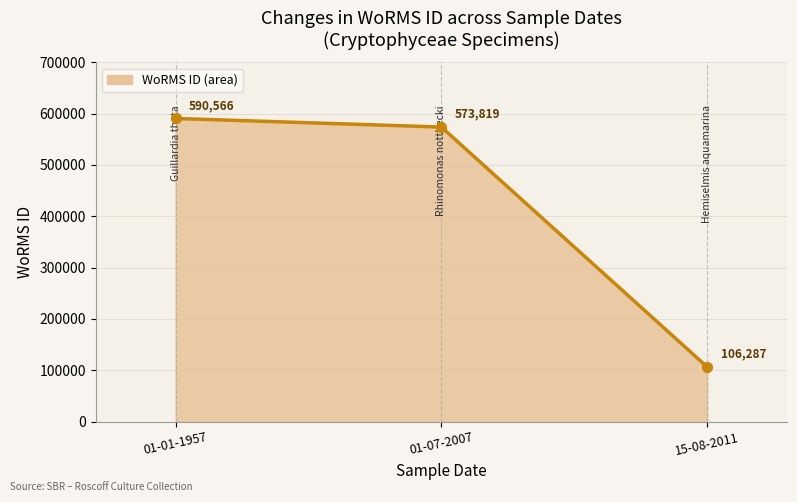

What is the change in value from 15-08-2011 to 01-07-2007?

+467532